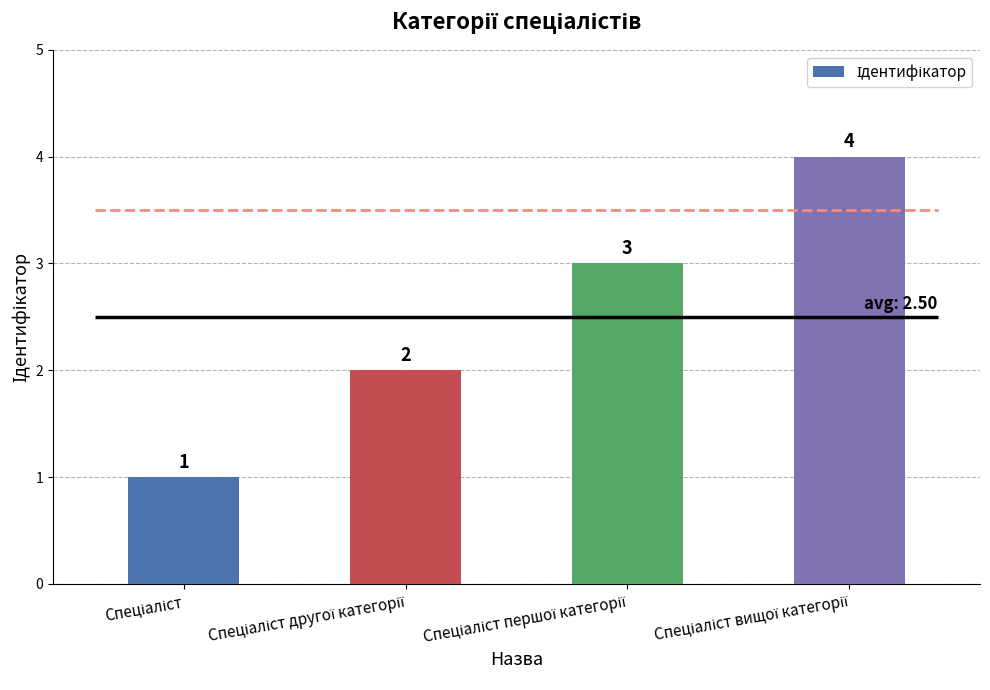

Reading right to left, what are all the values shown in this chart?

4	3	2	1